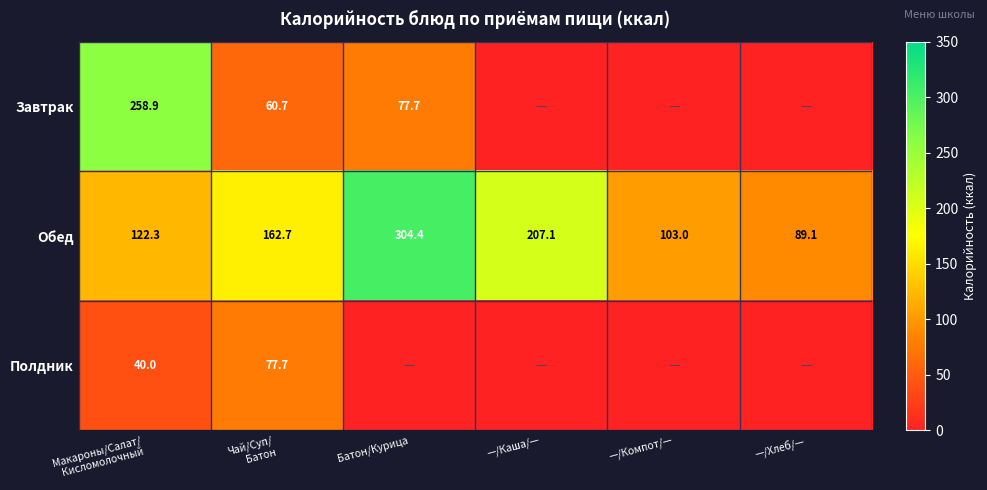

How many values in the Обед series exceed 162?

3